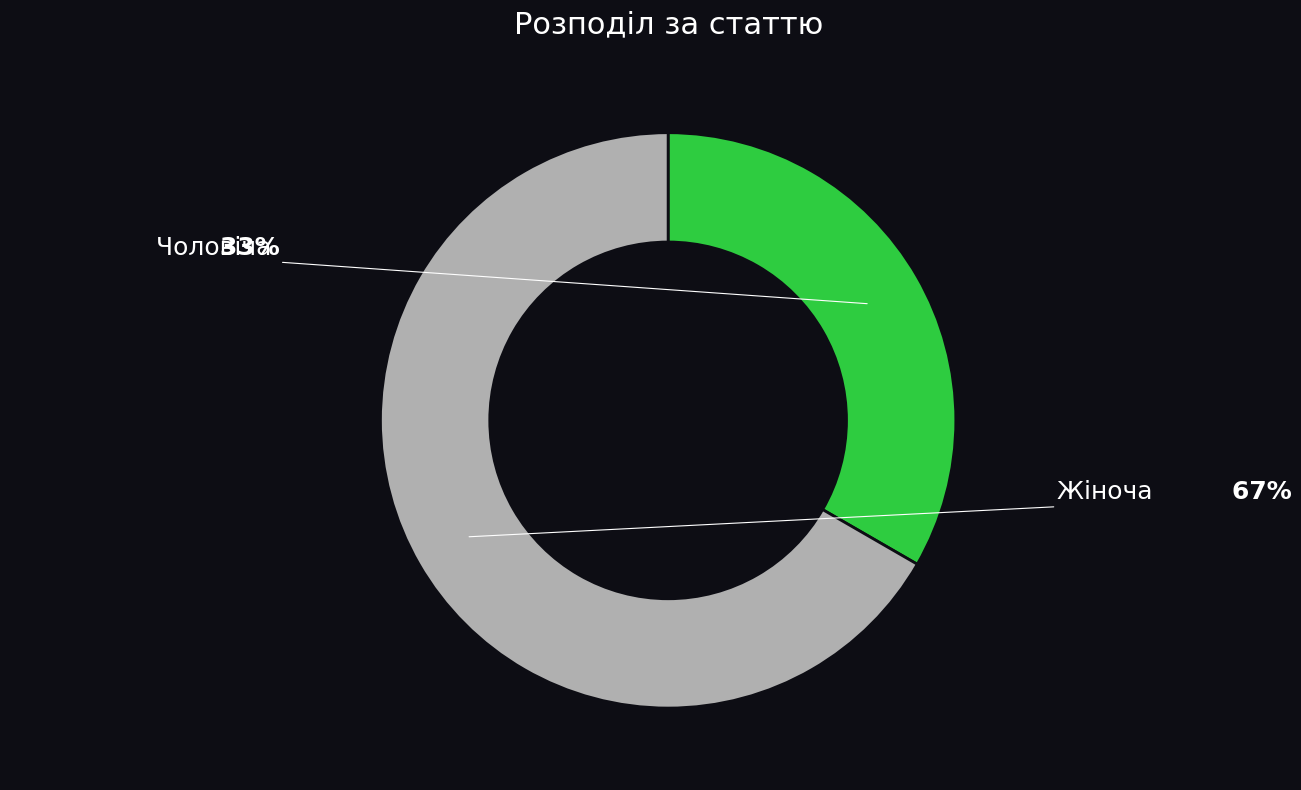

What is the smallest slice in the pie chart?

Чоловіча